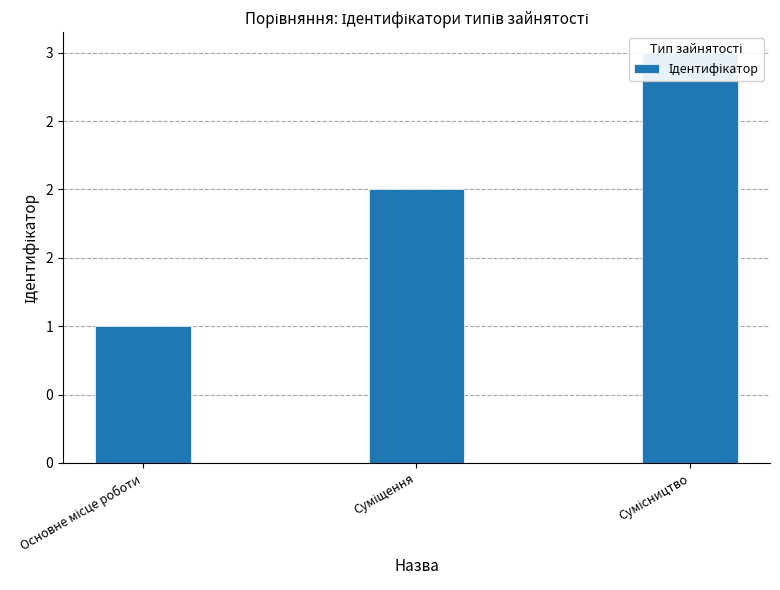

Which has a higher value, Основне місце роботи or Суміщення?

Суміщення